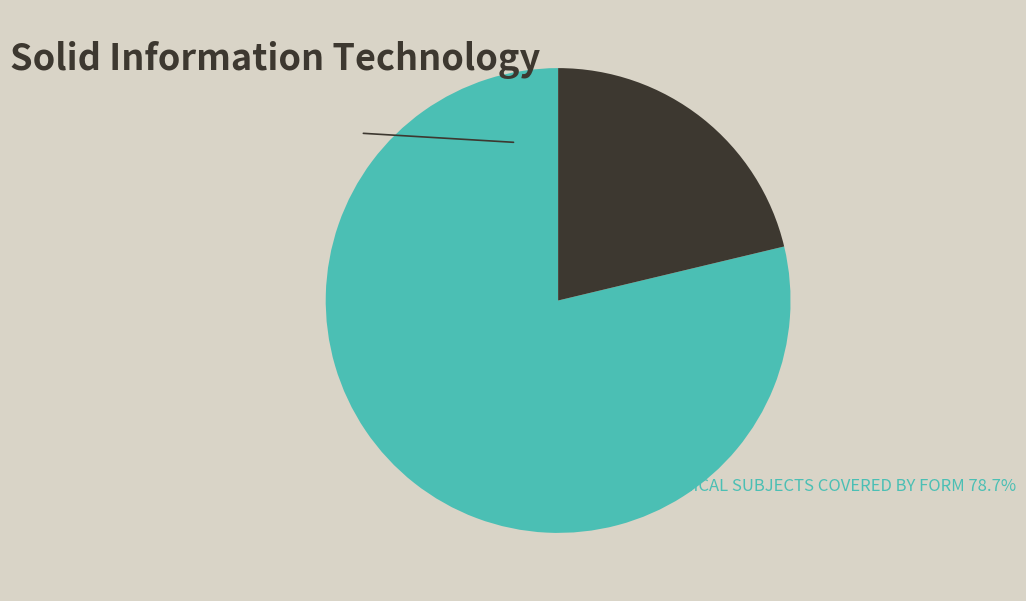

Does any single category account for the majority?

Yes